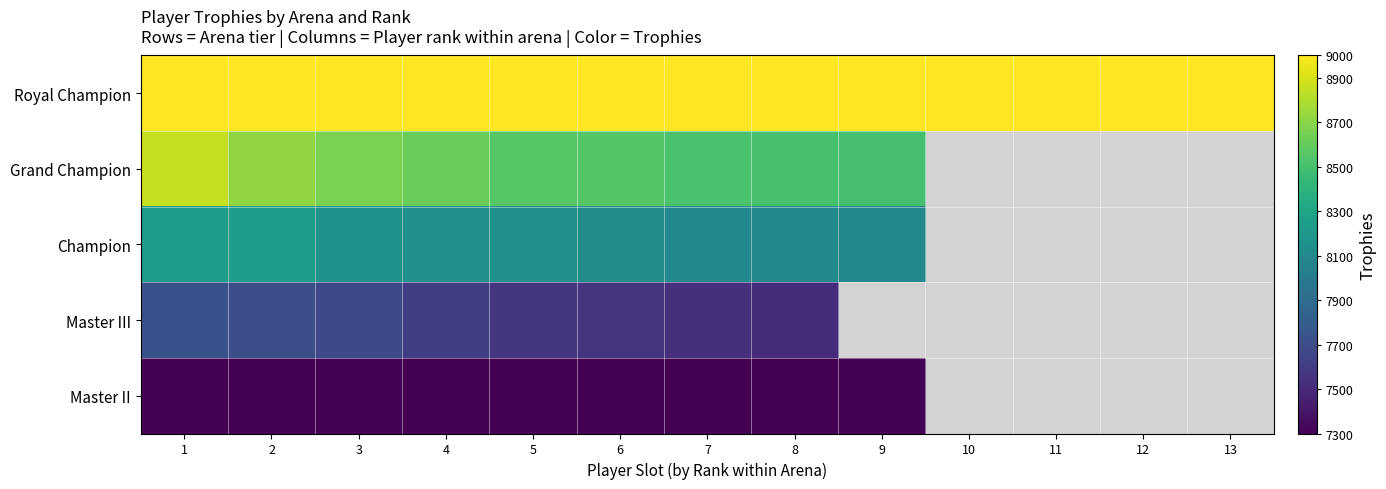

What is the lowest value of the Master II series?

7313.0